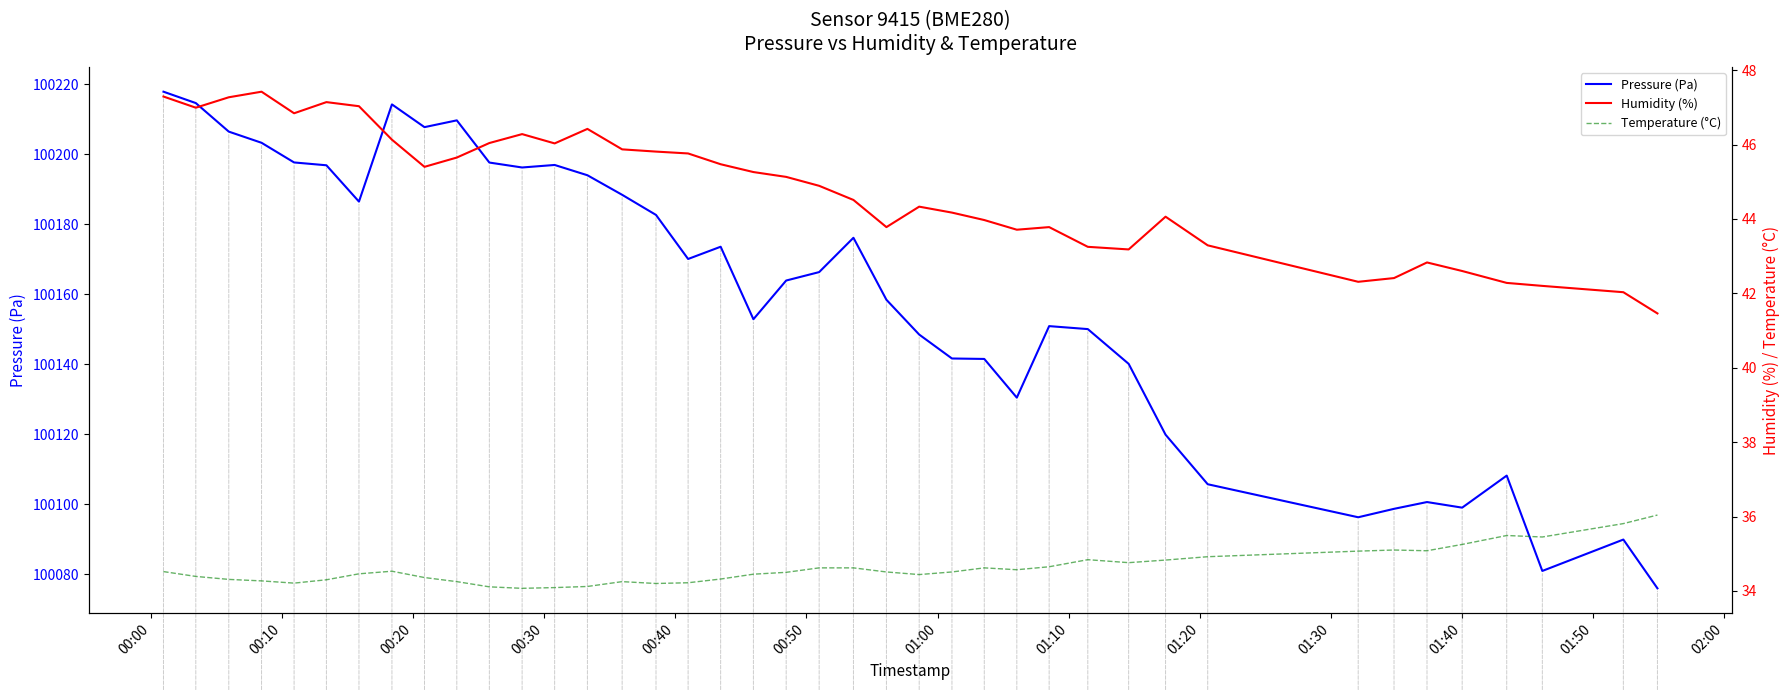

What is the lowest value of the Pressure (Pa) series?

100076.0